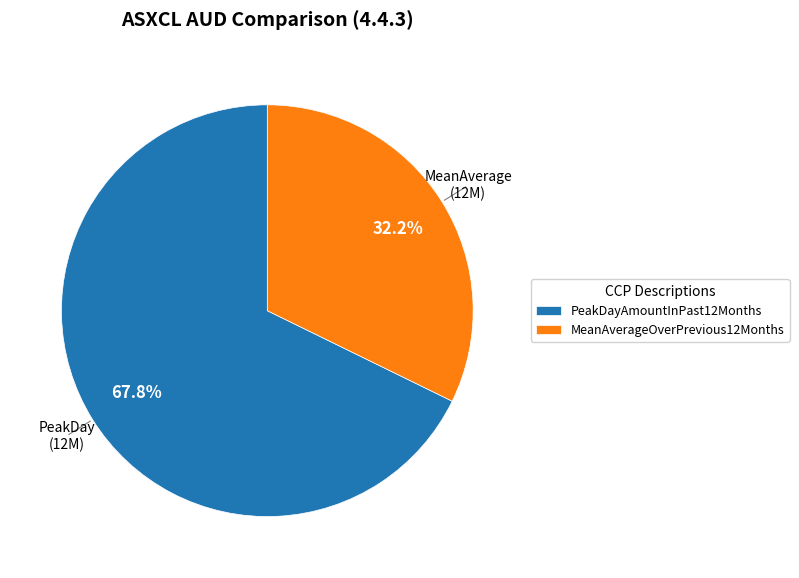

What percentage is NOT represented by MeanAverageOverPrevious12Months?

67.8%